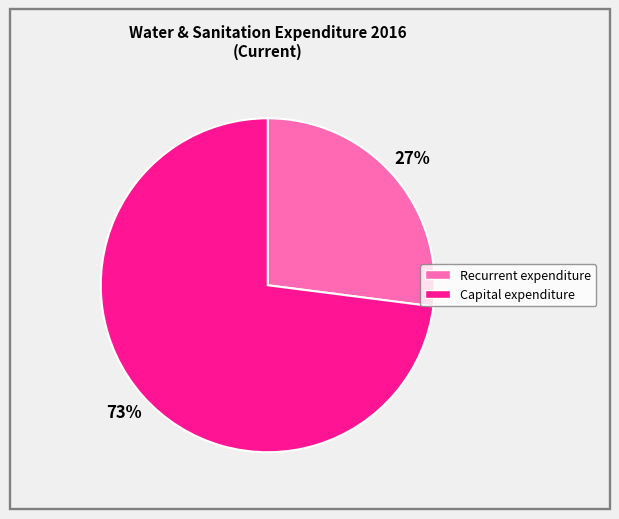

Which has a higher value, Capital expenditure or Recurrent expenditure?

Capital expenditure